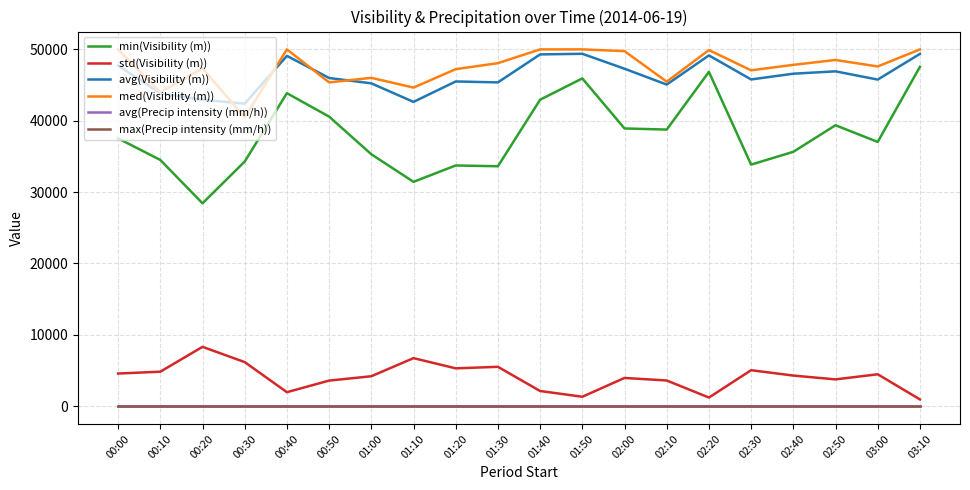

The avg(Visibility (m)) series shows 47290 at 02:00. True or false?

True